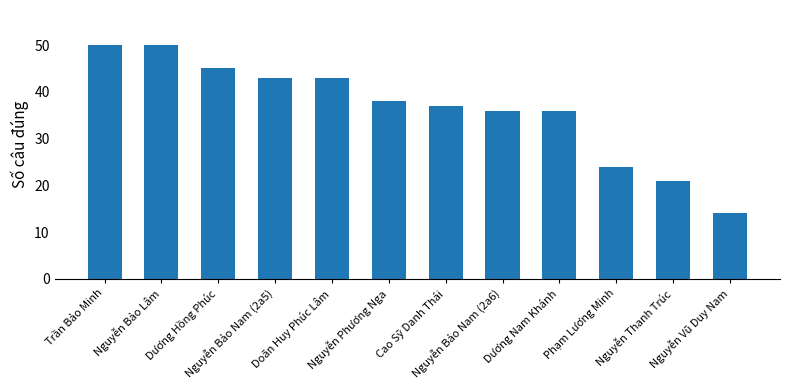

What is the difference between the maximum and minimum values?

36